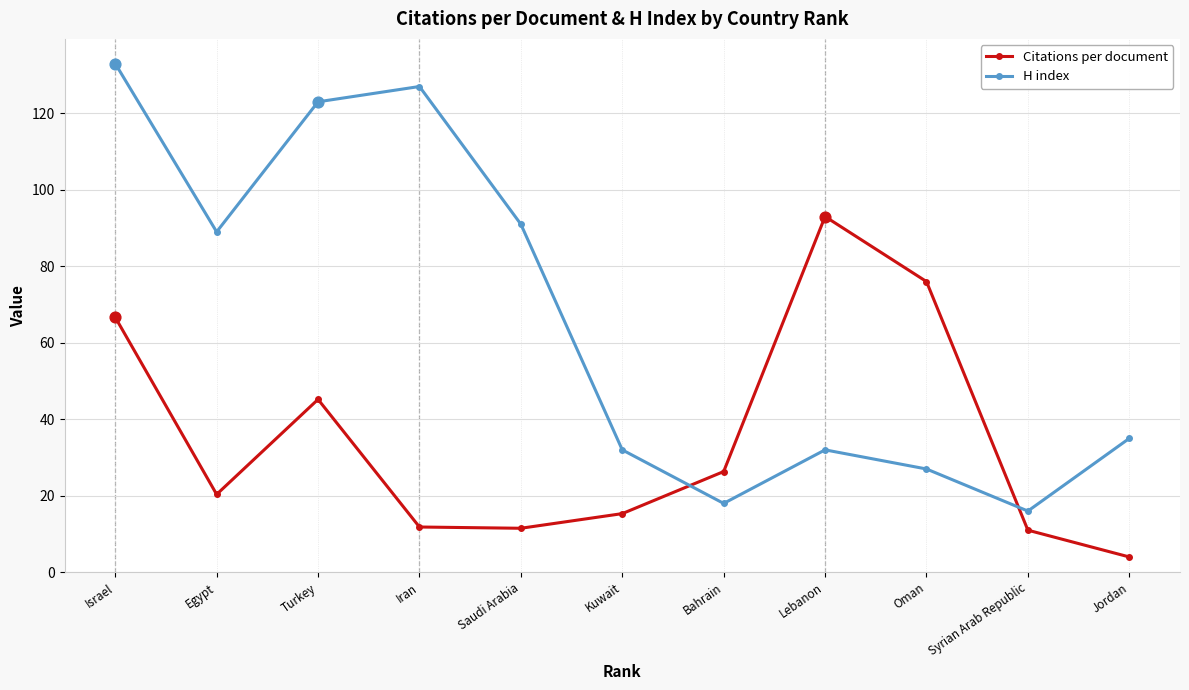

Which series has the largest total across all categories?

H index